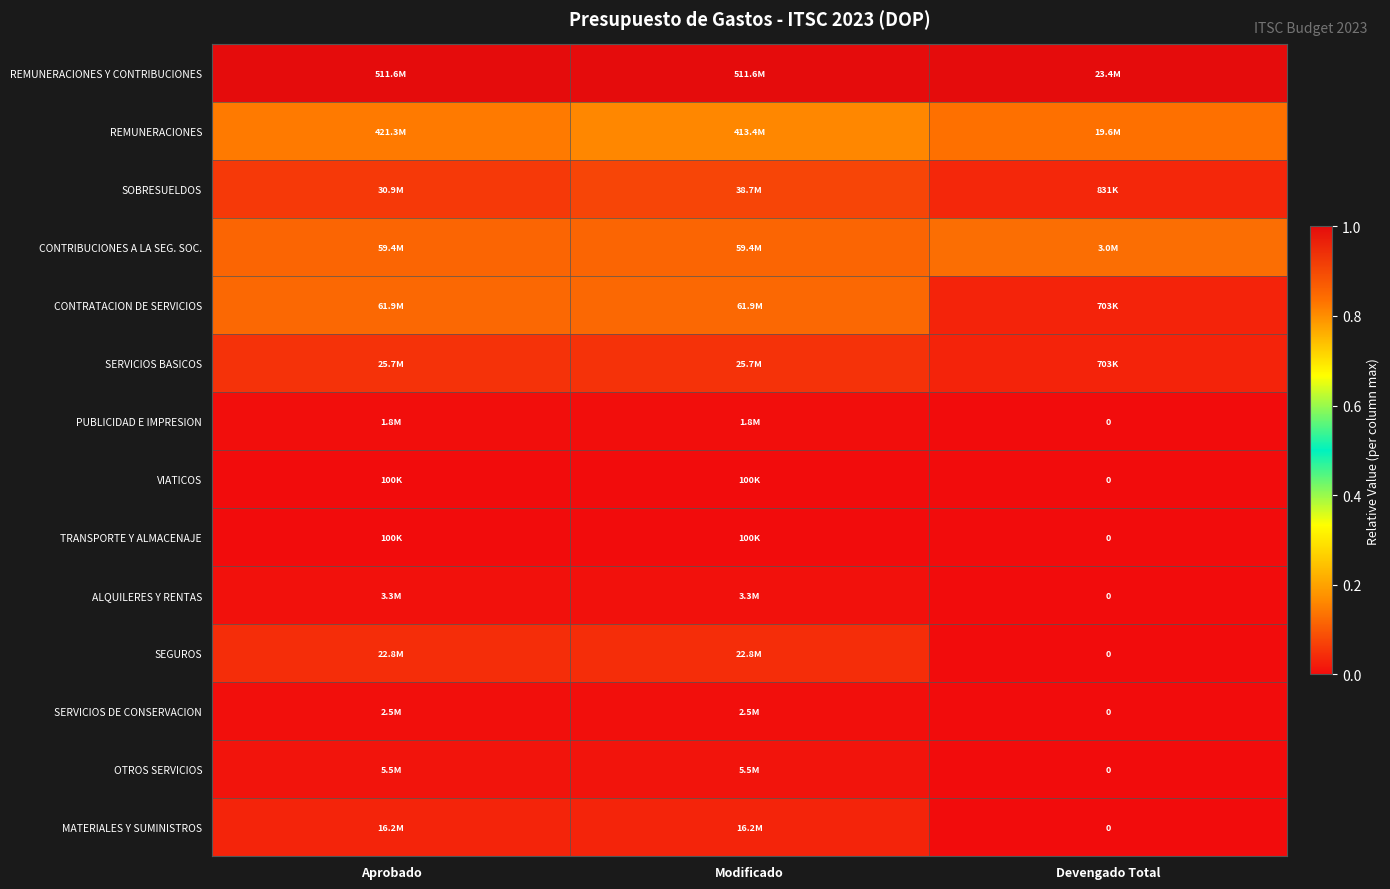

Which series has the largest total across all categories?

REMUNERACIONES Y CONTRIBUCIONES